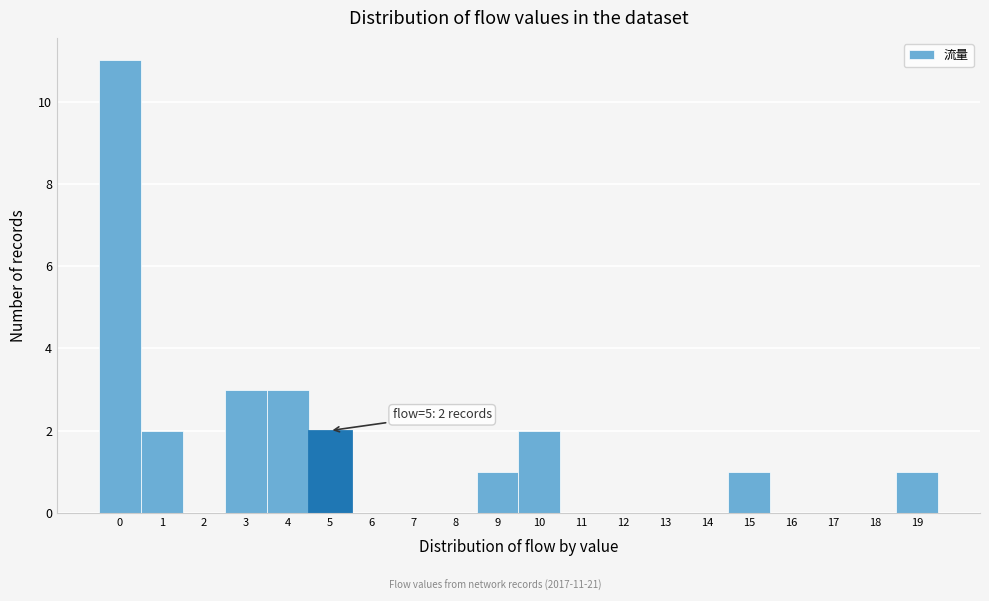

Which range on the x-axis has the tallest bar?

-0.5 to 0.5